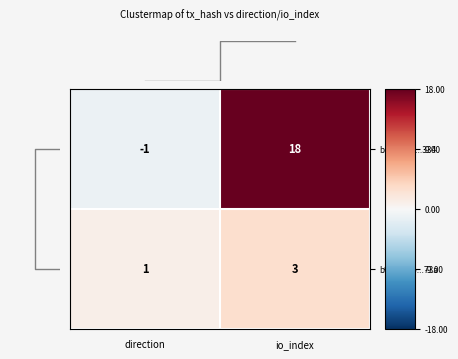

How many data points in b99005eb...73a are less than 3?

1